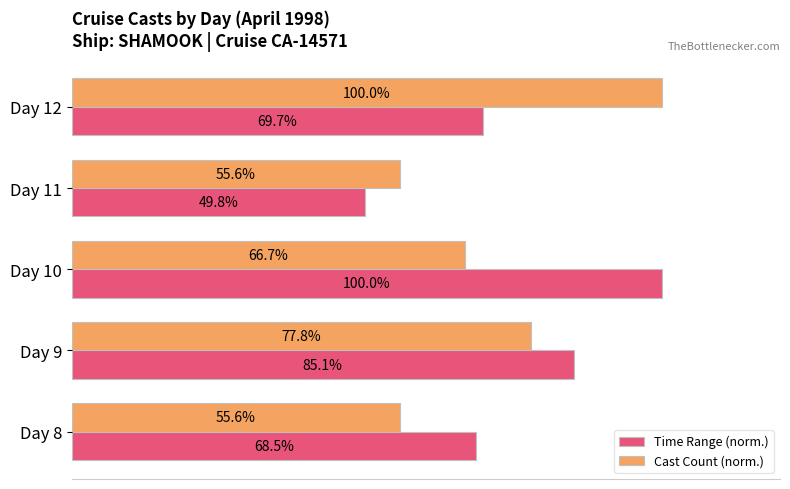

Rank the series by their average value, from highest to lowest.

Time Range (norm.), Cast Count (norm.)